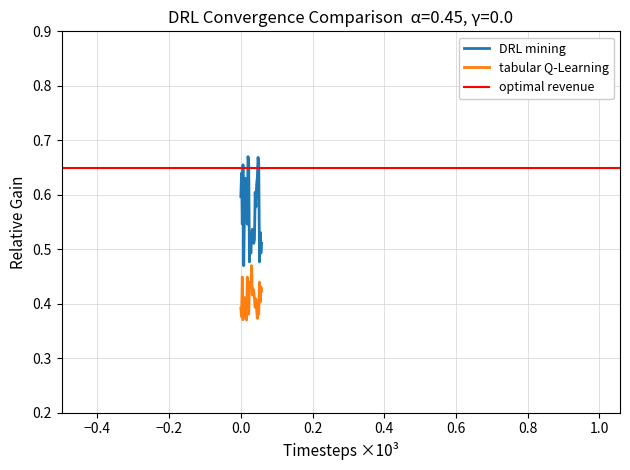

Does the chart display data point markers on the line(s)?

No